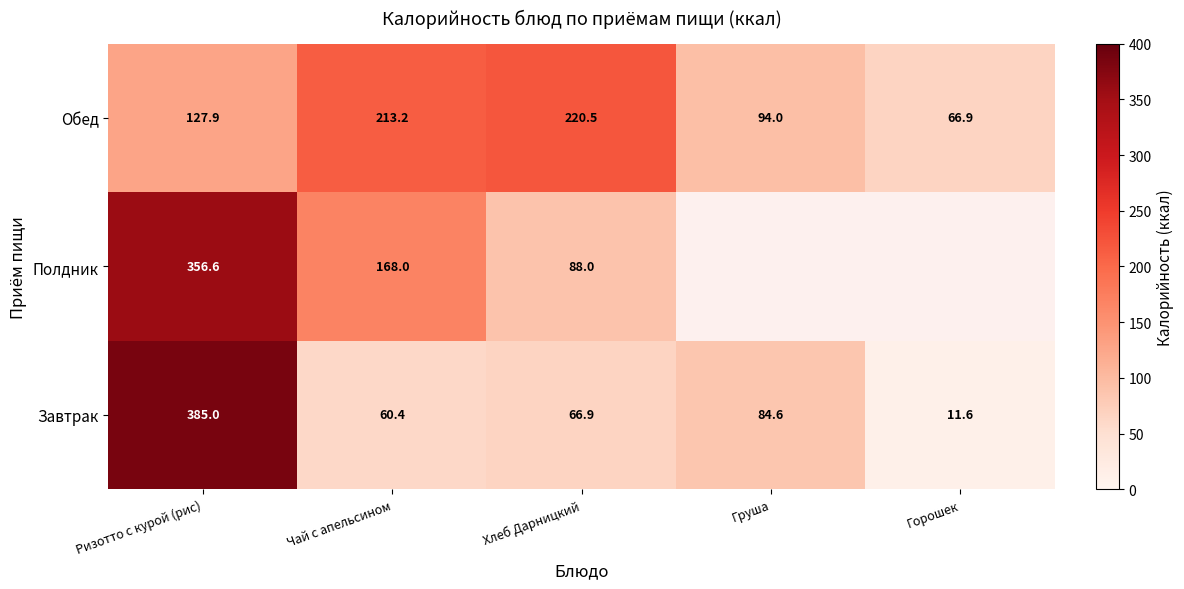

What is the maximum value shown in the chart?

385.0